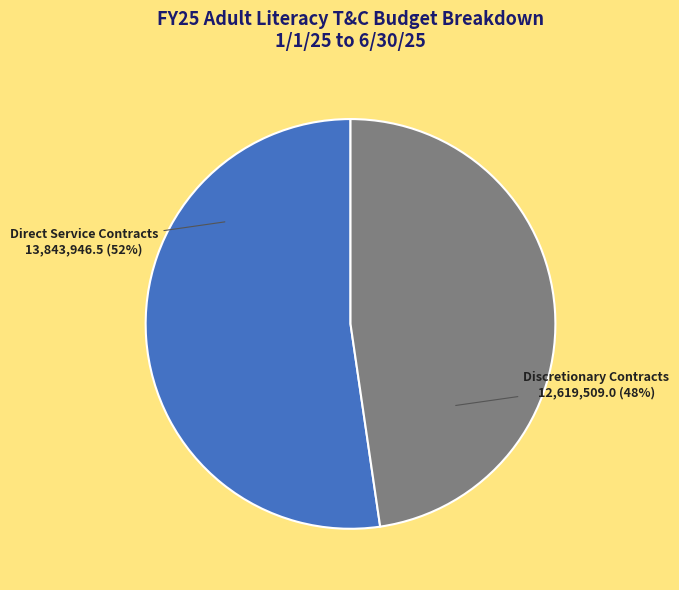

To the nearest percent, what is the average slice percentage?

50%